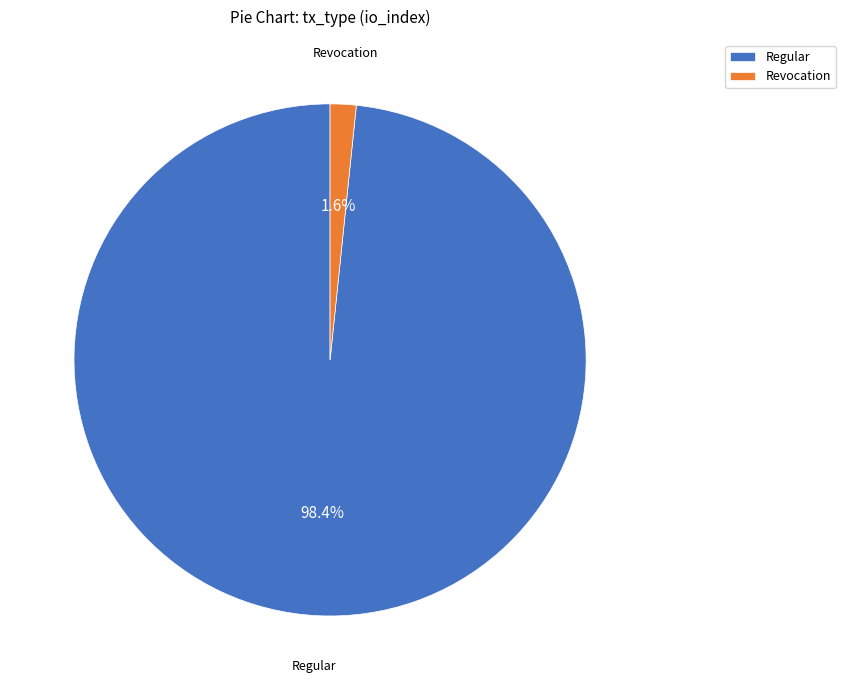

Rank the categories by value from lowest to highest.

Revocation, Regular